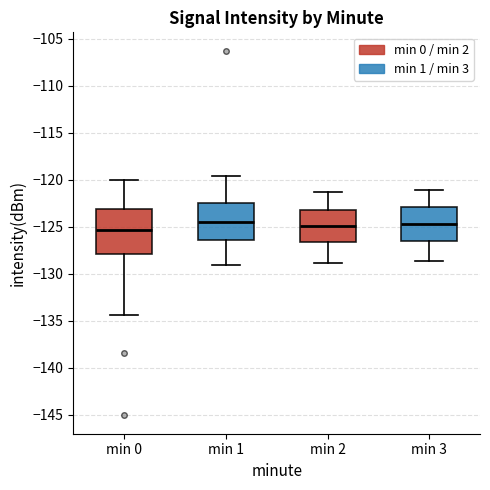

Reading left to right, read every box against the y-axis: the position of its median line, the range the box covers, and the ends of its whiskers. The values are not printed on the chart, so give them approximately, as read against the axis.

min 0: median -125.5, box -128.0 to -123.0, whiskers -134.5 to -120.0
min 1: median -124.5, box -126.5 to -122.5, whiskers -129.0 to -119.5
min 2: median -125.0, box -126.5 to -123.0, whiskers -129.0 to -121.5
min 3: median -124.5, box -126.5 to -123.0, whiskers -128.5 to -121.0